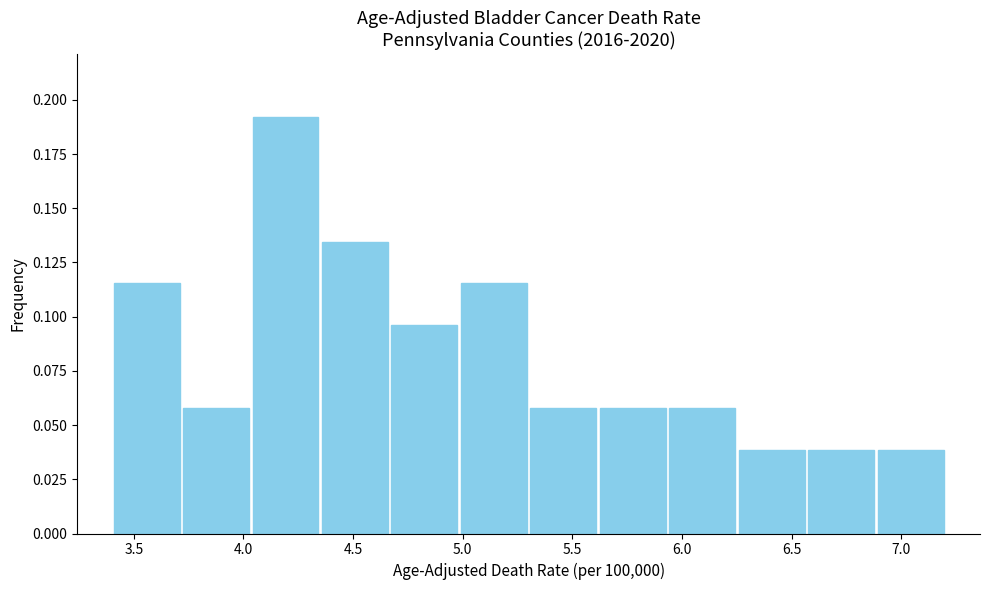

How tall is the bar that spans 5.00 to 5.30 on the x-axis? Neither the bar edges nor the heights are printed on the chart, so give them approximately, as read against the axes.

0.115